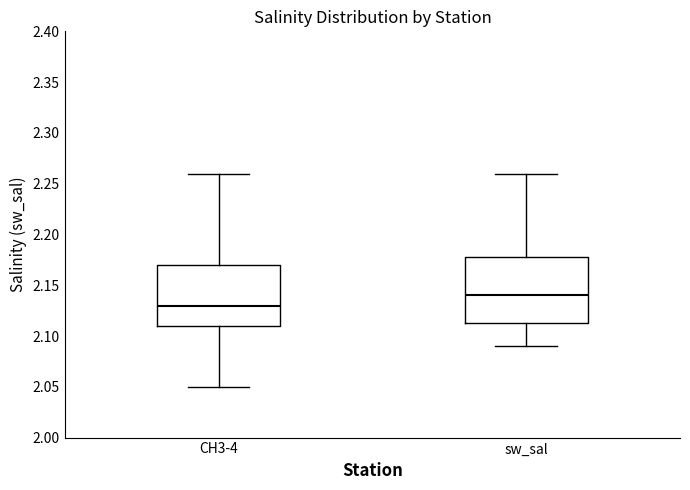

Reading left to right, read every box against the y-axis: the position of its median line, the range the box covers, and the ends of its whiskers. The values are not printed on the chart, so give them approximately, as read against the axis.

CH3-4: median 2.130, box 2.110 to 2.170, whiskers 2.050 to 2.260
sw_sal: median 2.140, box 2.115 to 2.180, whiskers 2.090 to 2.260